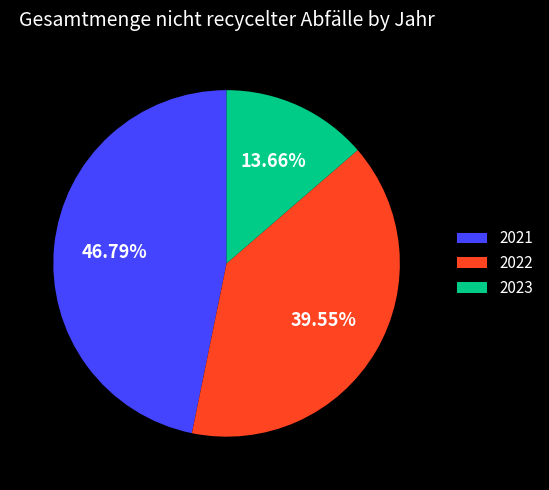

Between 2022 and 2023, which is larger?

2022